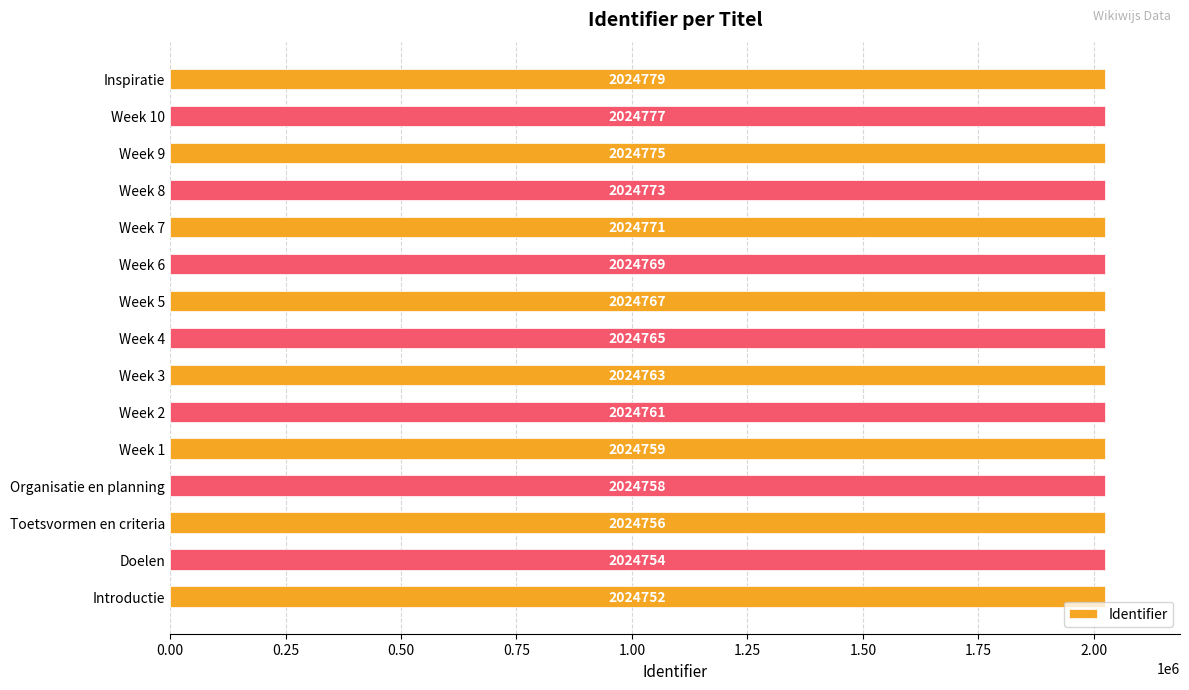

The value at Introductie is 2024752. True or false?

True